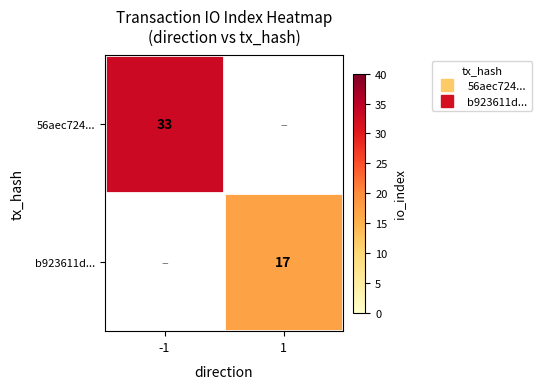

Is it true that 56aec724... equals 33.0 at -1?

True